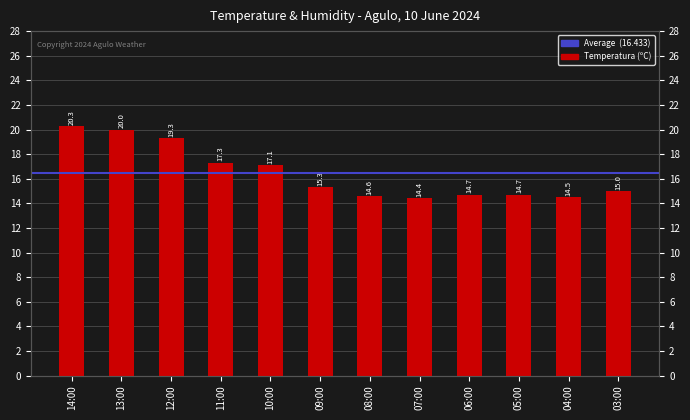

What position from the left is 09:00?

6